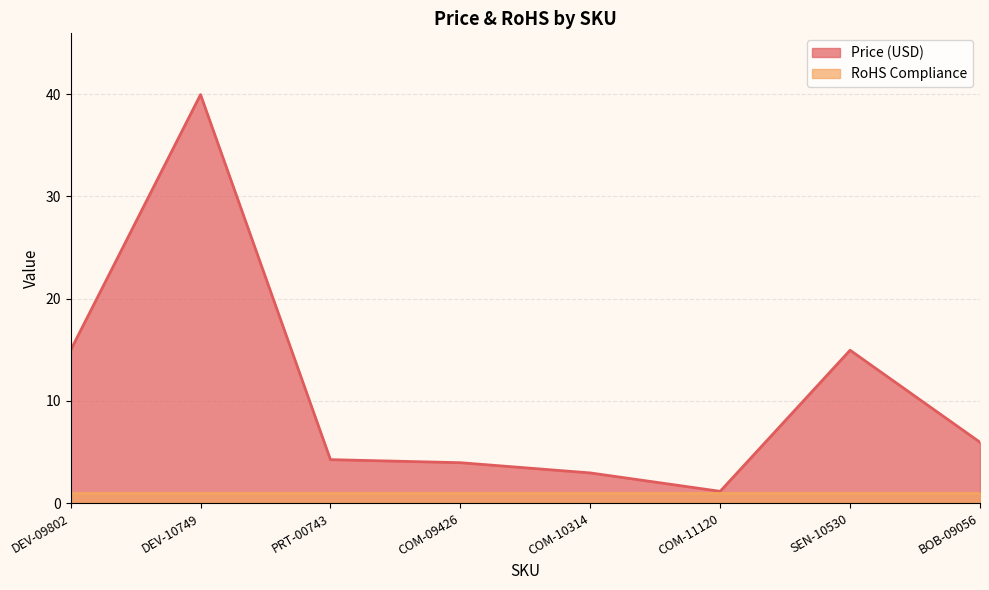

What is the smallest value displayed?

1.0